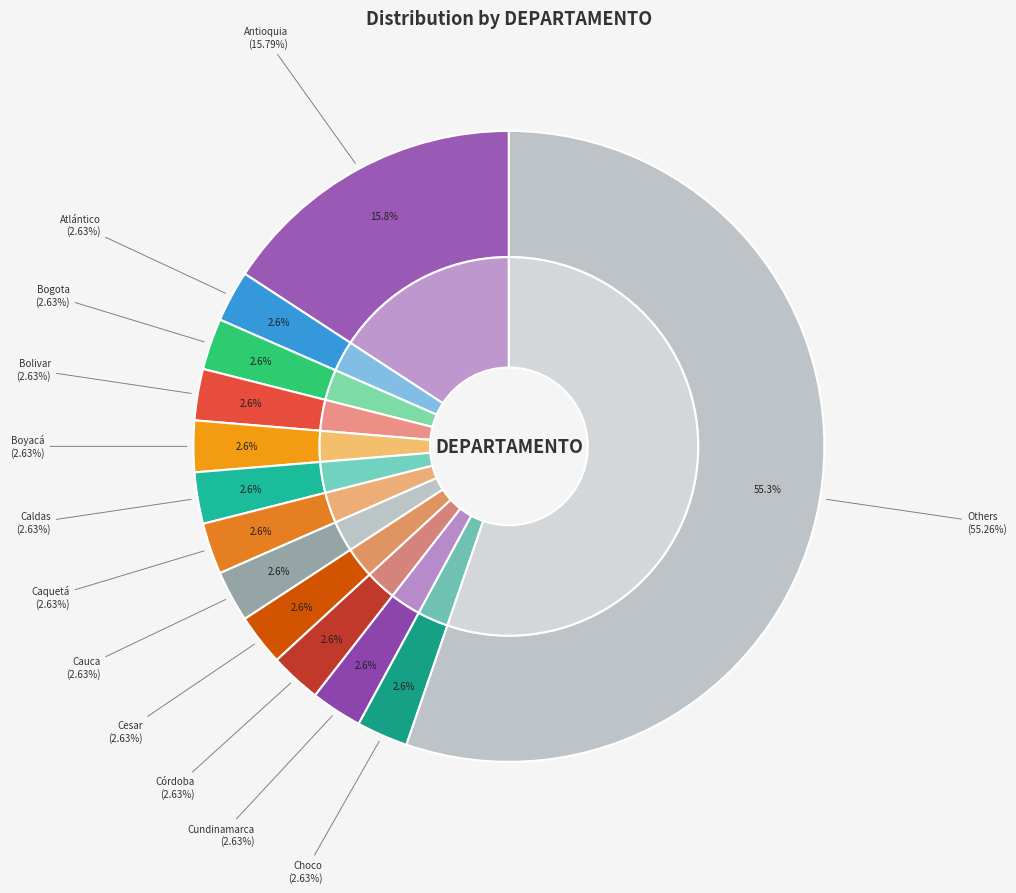

Does any single category account for the majority?

No